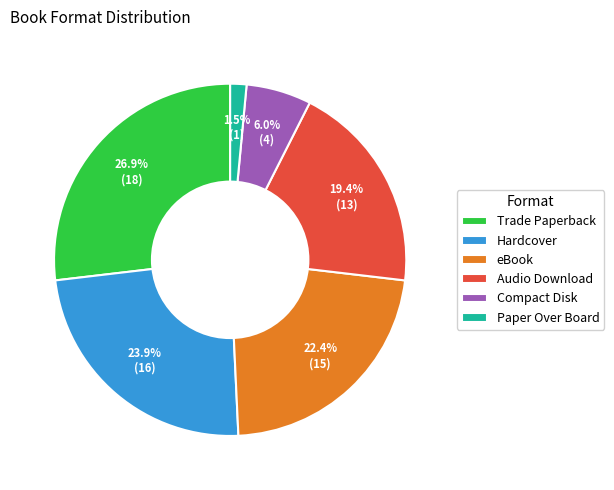

How many segments does this pie chart have?

6